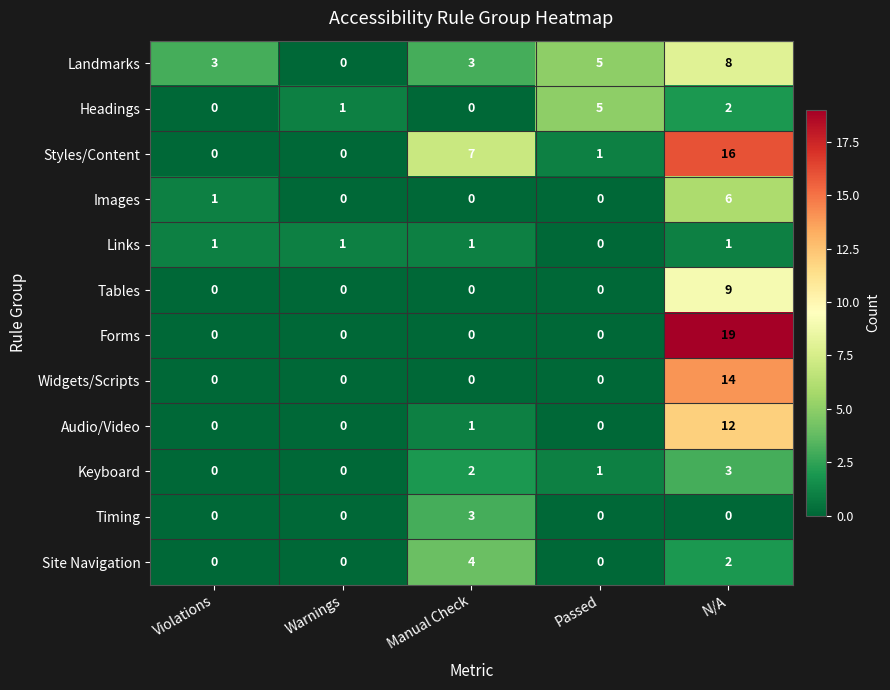

How many Keyboard values are between 0 and 2?

4